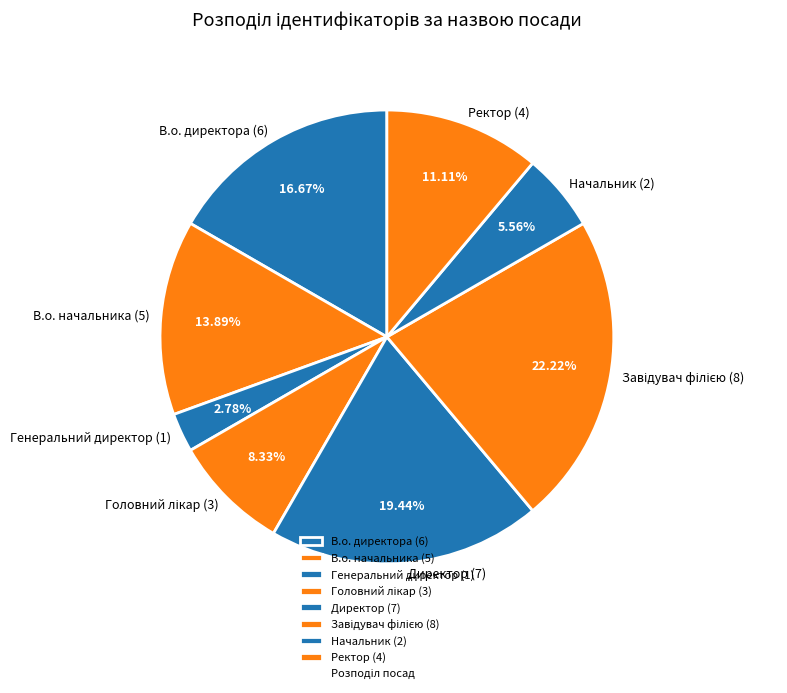

Is В.о. начальника (5) the majority of the pie?

No